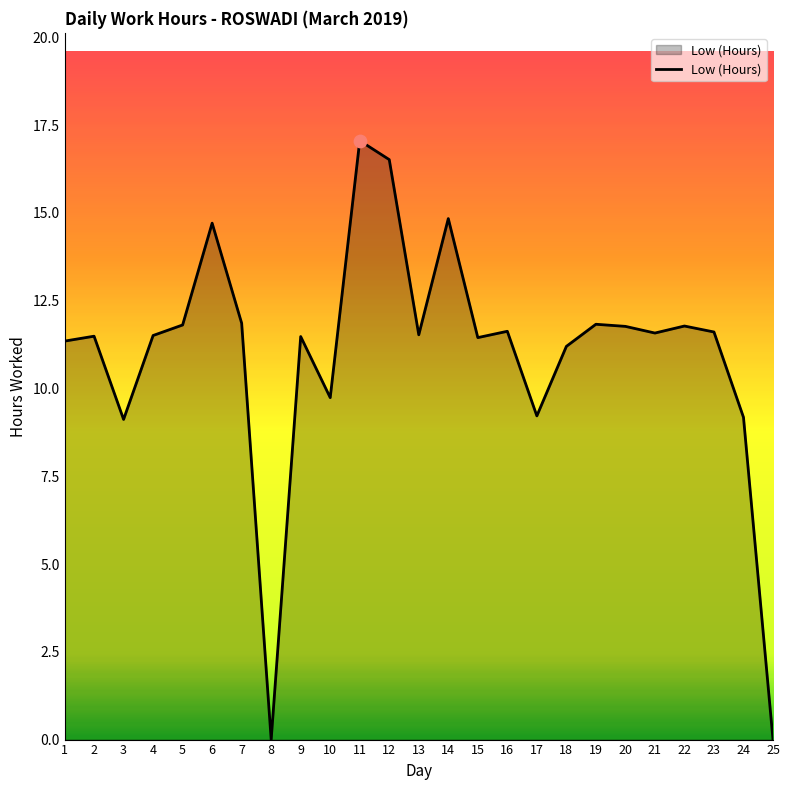

Approximately how many times larger is the value at 9 compared to 10?

1.2